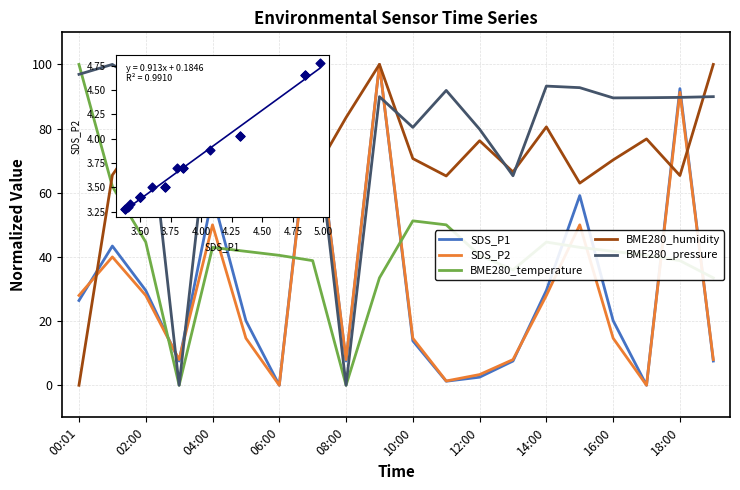

What is the maximum value for SDS_P1?

100.0